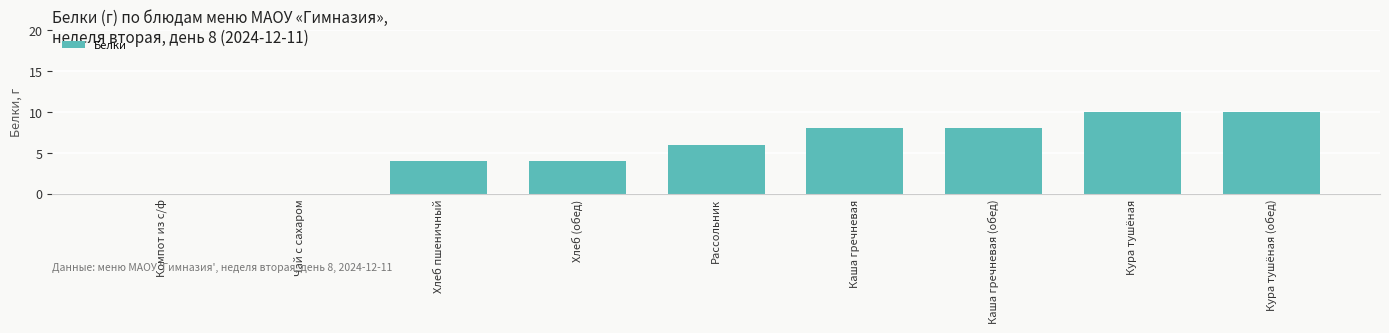

Reading left to right, list all the values displayed in this chart.

0	0	4	4	6	8	8	10	10